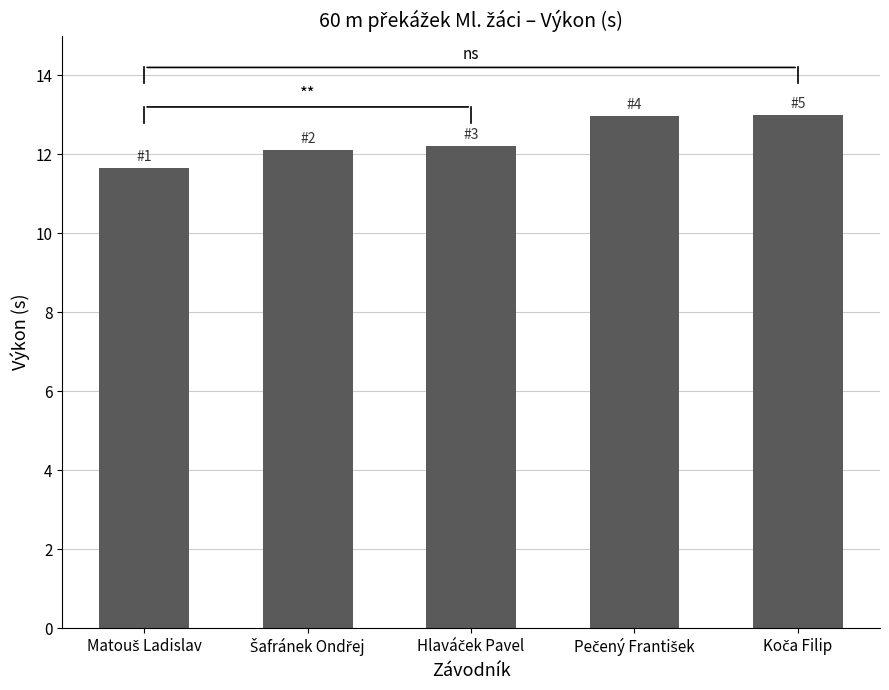

What is the value of the 2nd bar from the left?

12.1